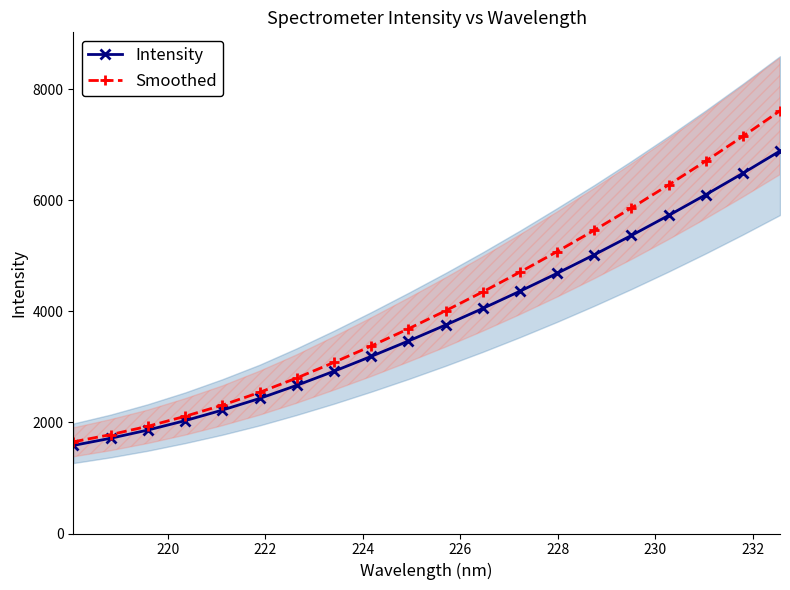

Which series has the widest spread of values?

Smoothed